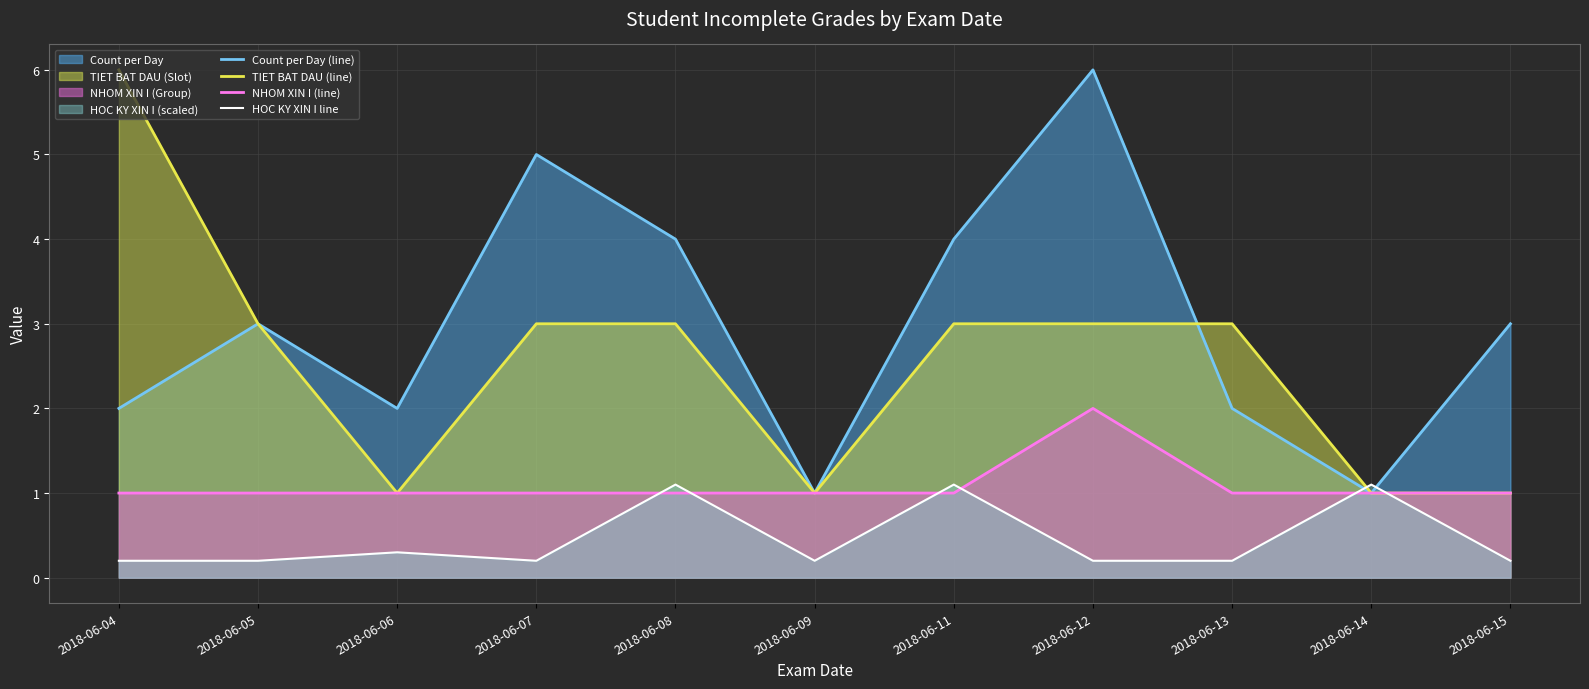

Rank the series by their maximum value, from lowest to highest.

HOC KY XIN I line, NHOM XIN I (line), Count per Day (line), TIET BAT DAU (line)